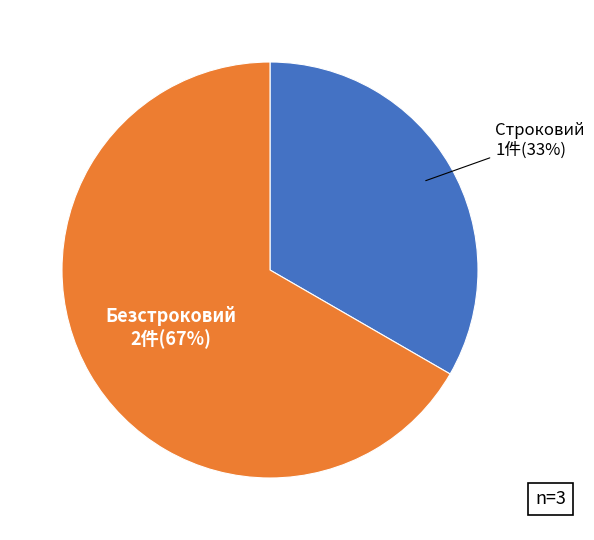

To the nearest percent, what is the average slice percentage?

50%